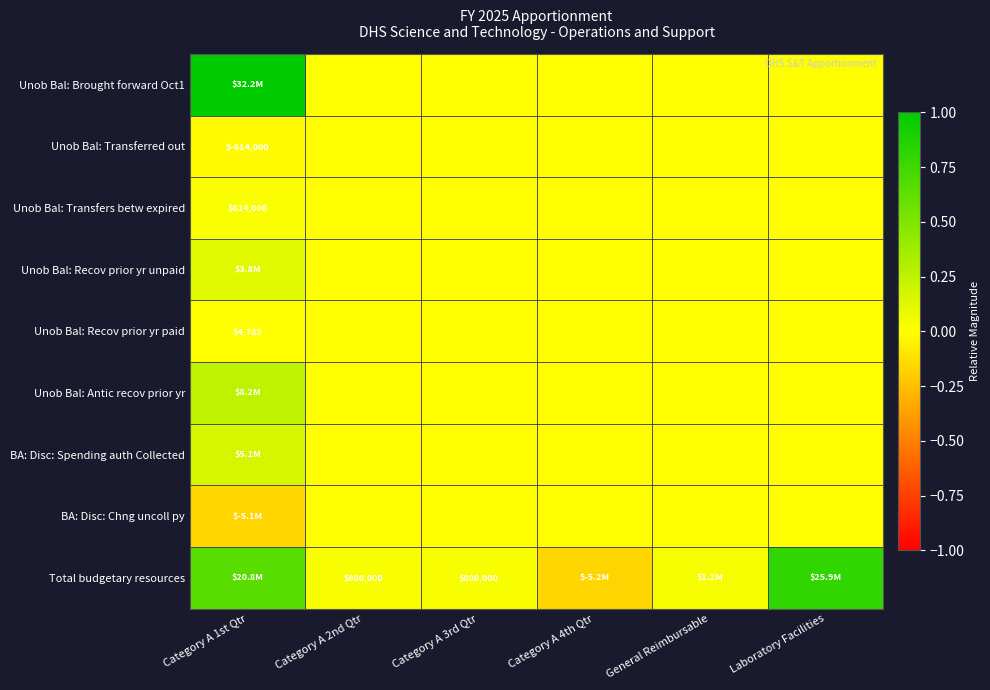

Count the number of categories in the chart.

6